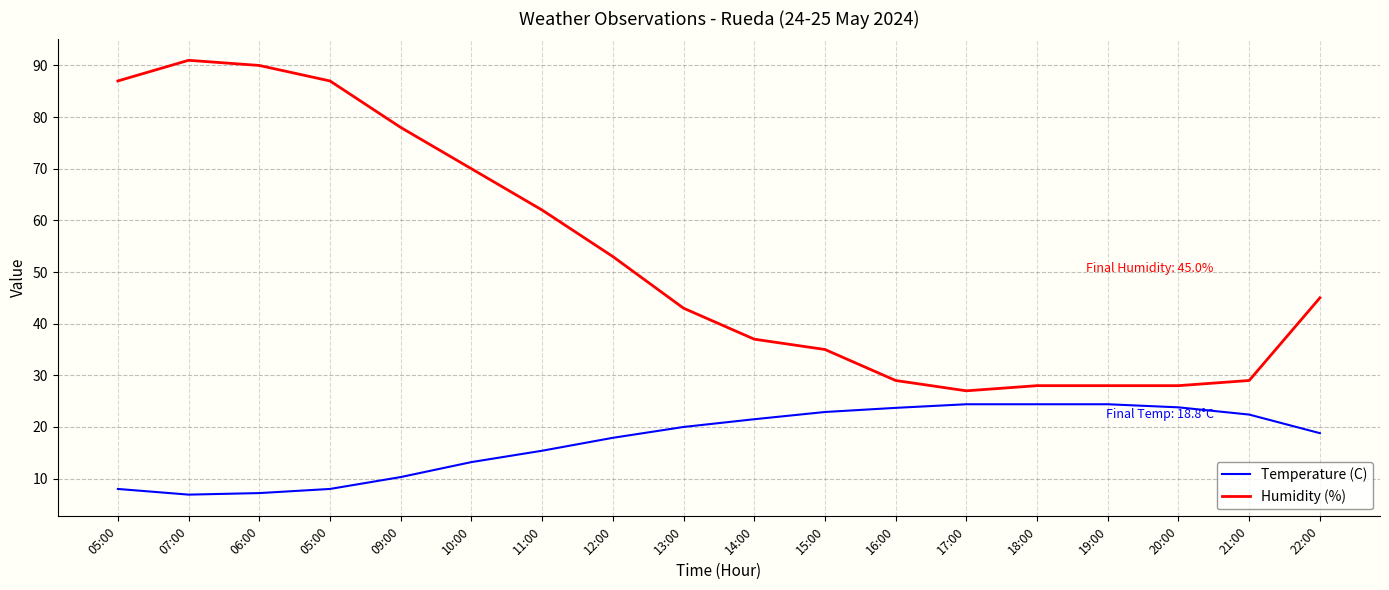

Rank the series by their maximum value, from highest to lowest.

Humidity (%), Temperature (C)